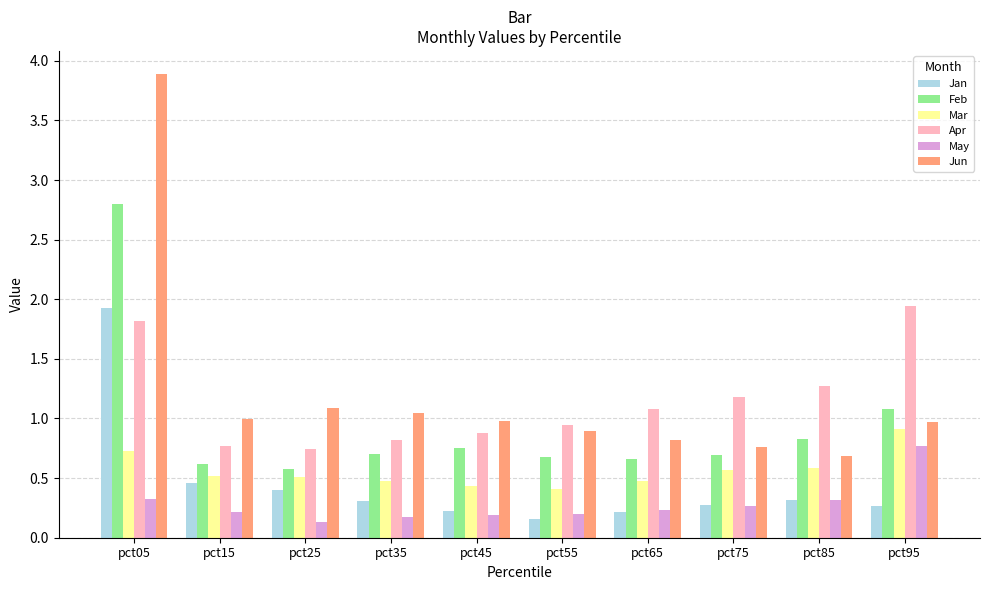

What is the sum of all Apr values?

11.4